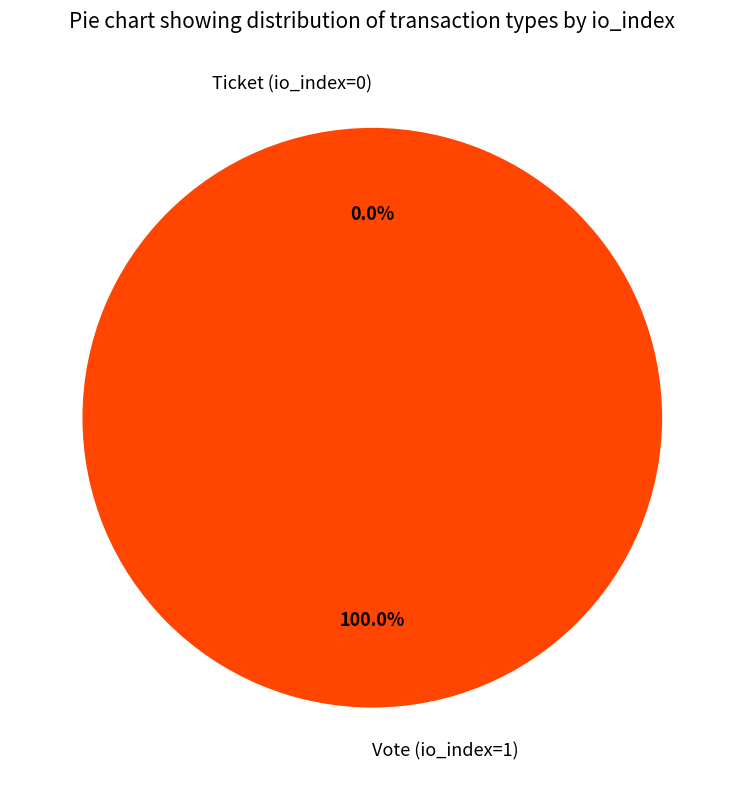

Which slice represents more than half of the pie?

Vote (io_index=1)